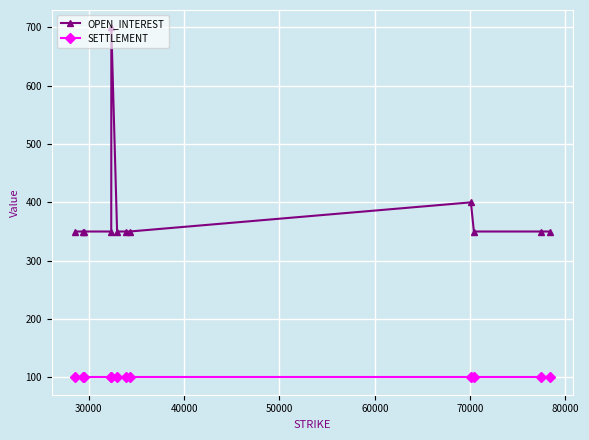

At how many categories does at least one series exceed 358?

2